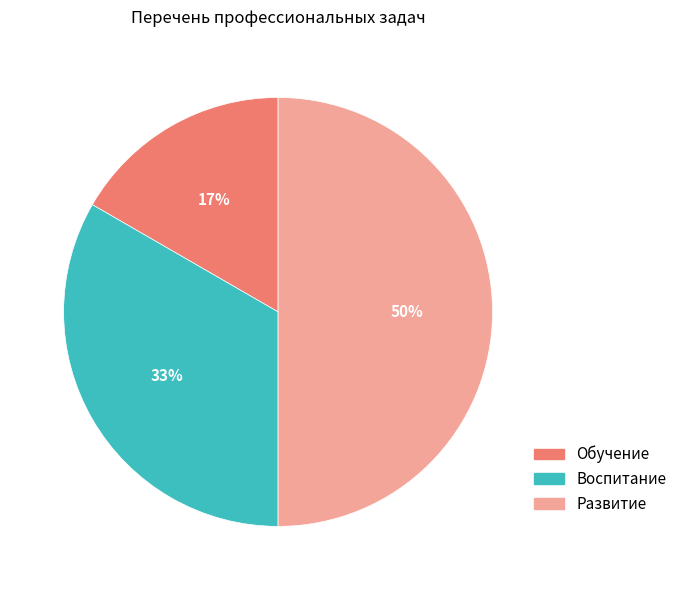

What is the largest slice in the pie chart?

Развитие